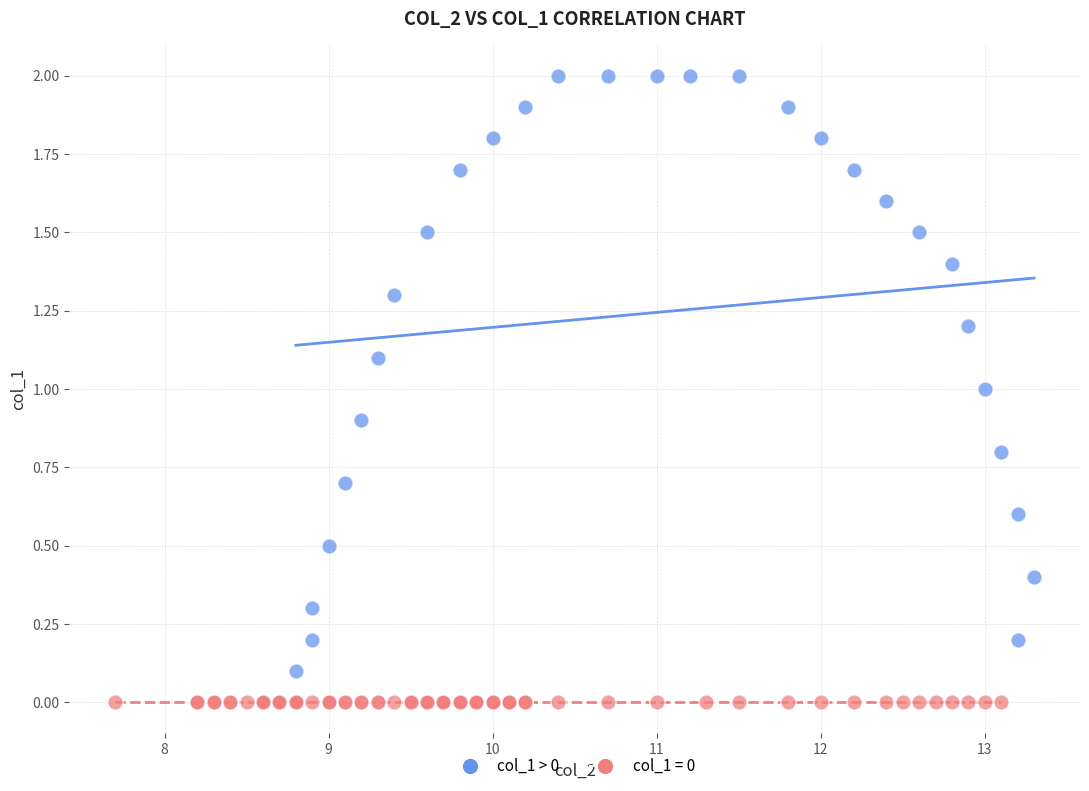

Which series contains the highest Y value?

col_1 > 0